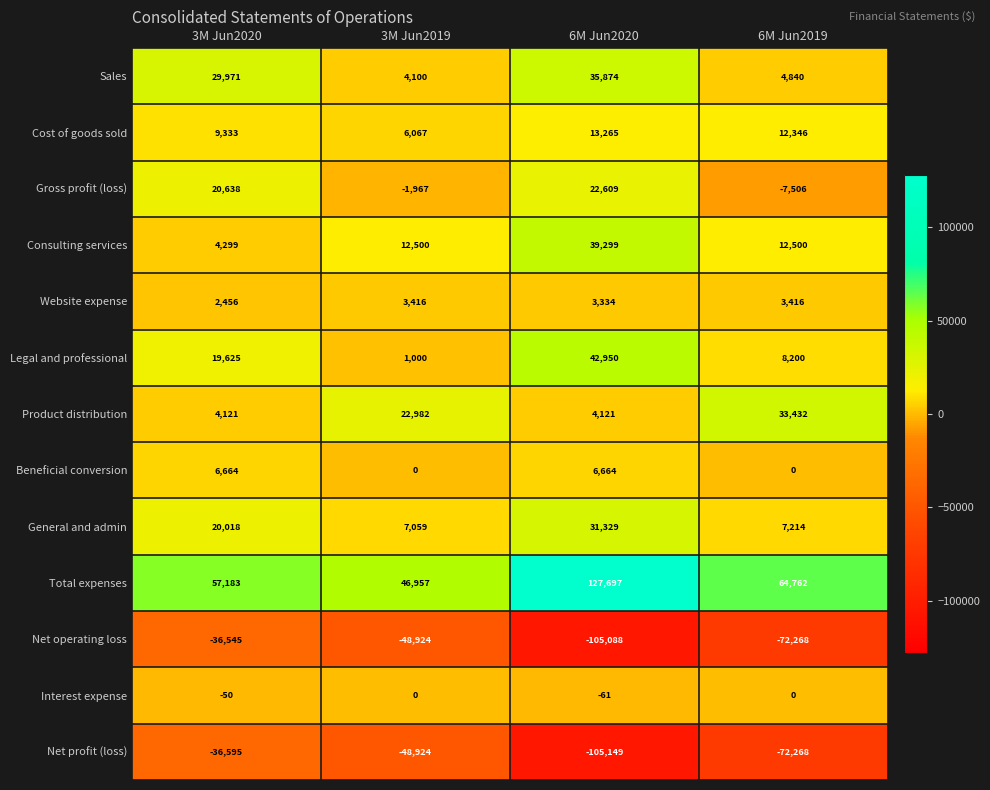

The Total expenses series shows 82250 at 3M Jun2020. True or false?

False